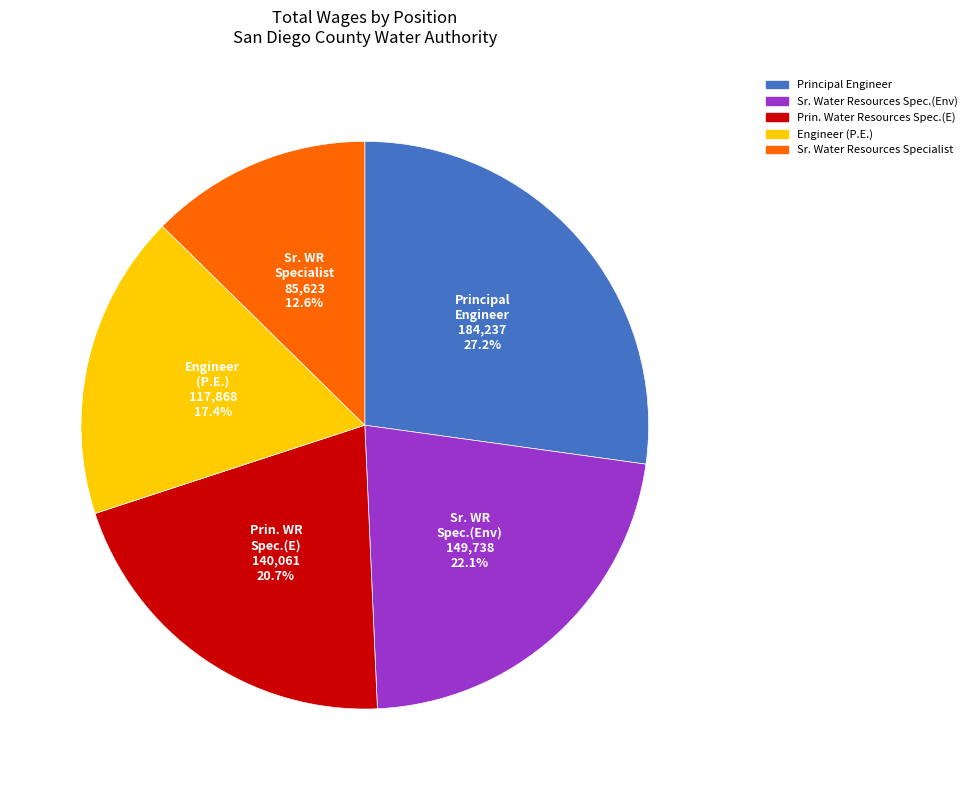

Is there a majority slice in this chart?

No